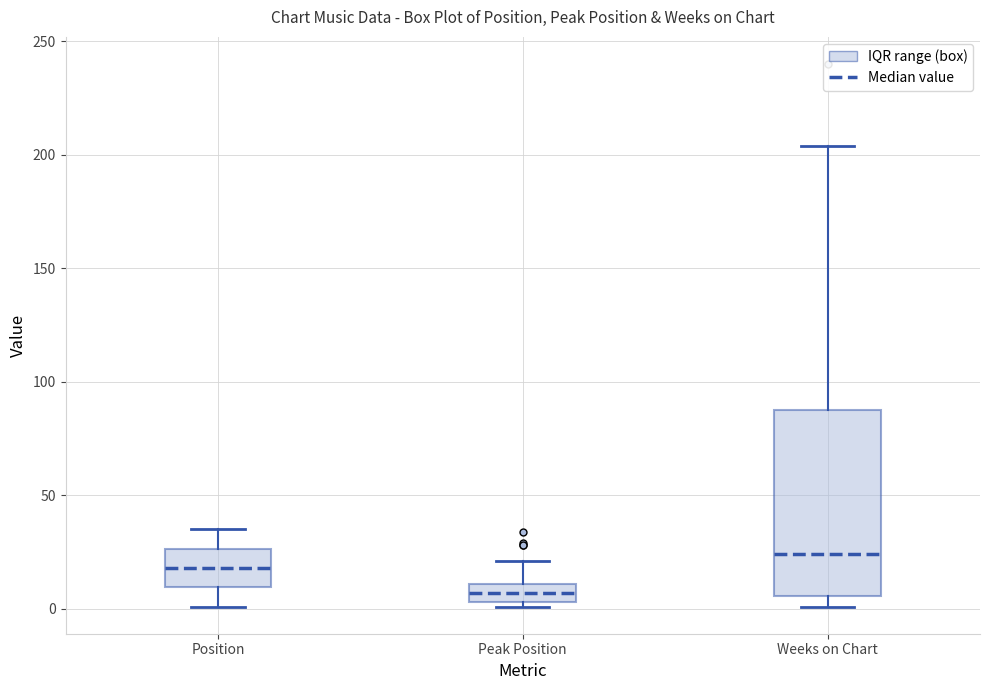

Where is the upper edge of the box for Position on the y-axis? The values are not printed on the chart, so give them approximately, as read against the axis.

25